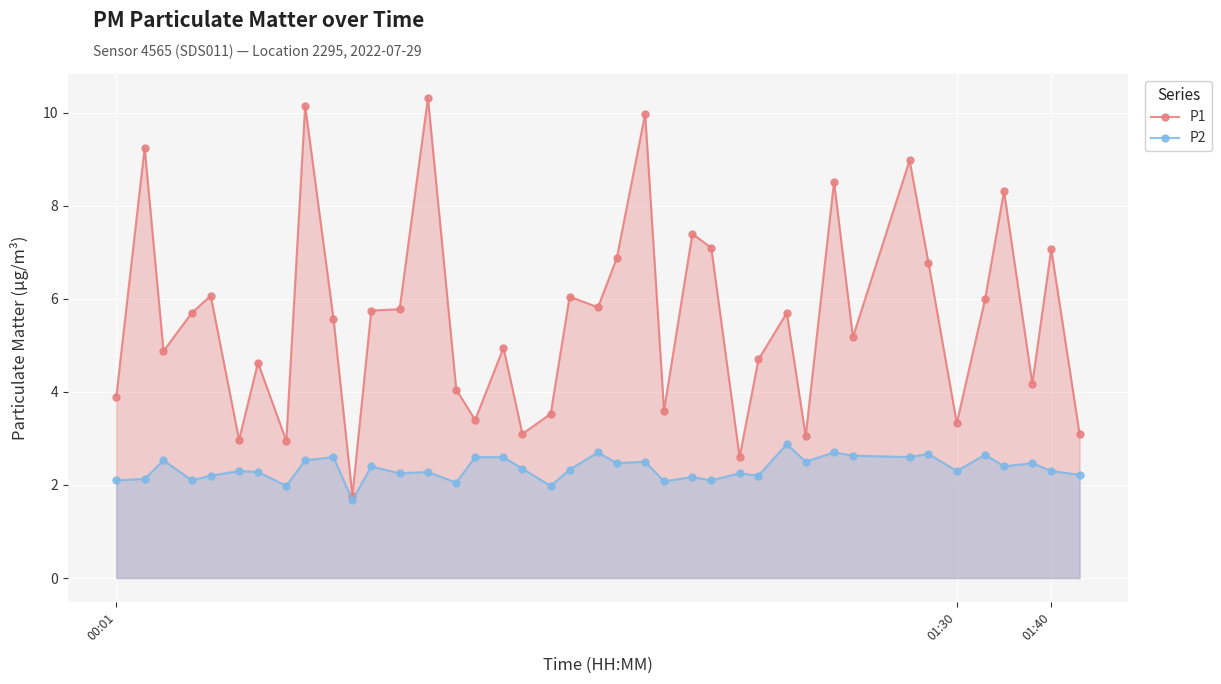

How many data points in P1 are less than 5?

18